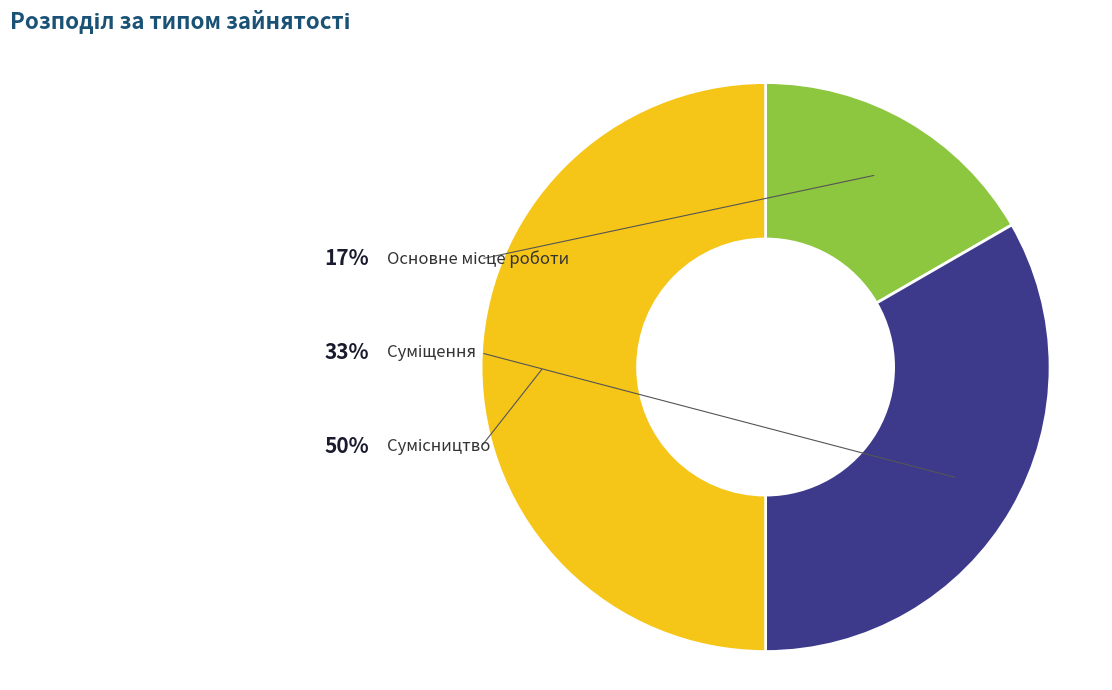

The Сумісництво slice represents 57% of the pie. True or false?

False